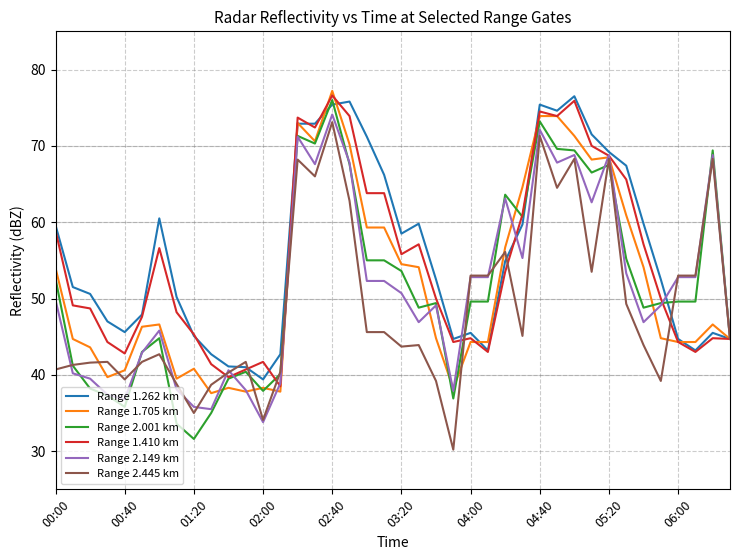

What is the greatest value displayed?

77.2